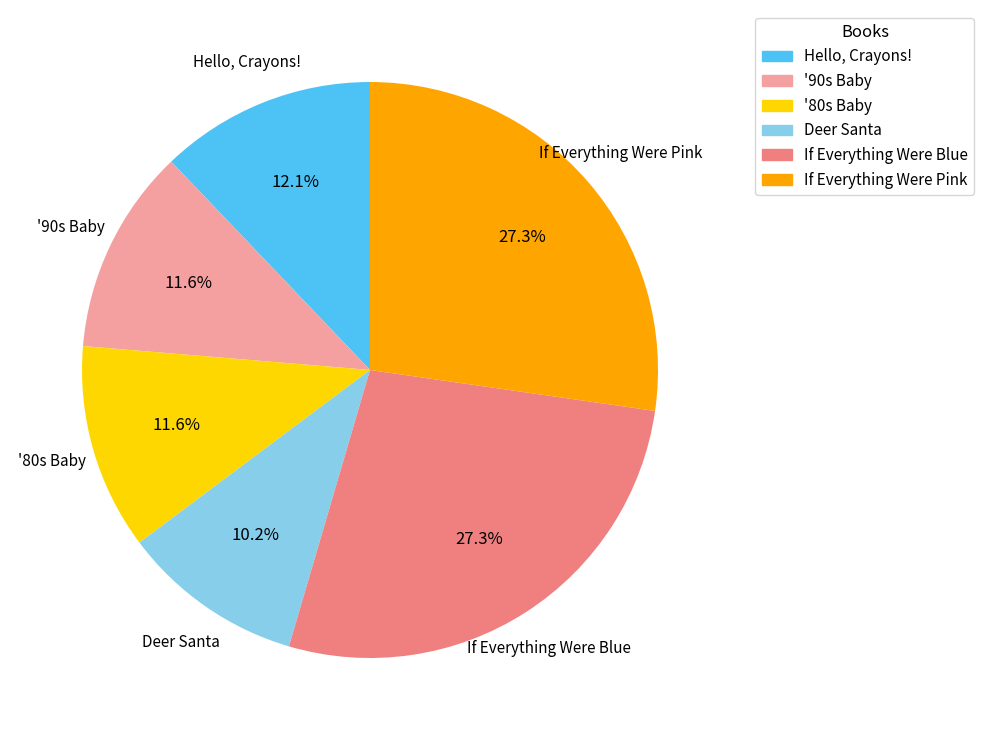

To the nearest percent, what is the combined percentage of If Everything Were Blue and '90s Baby?

39%